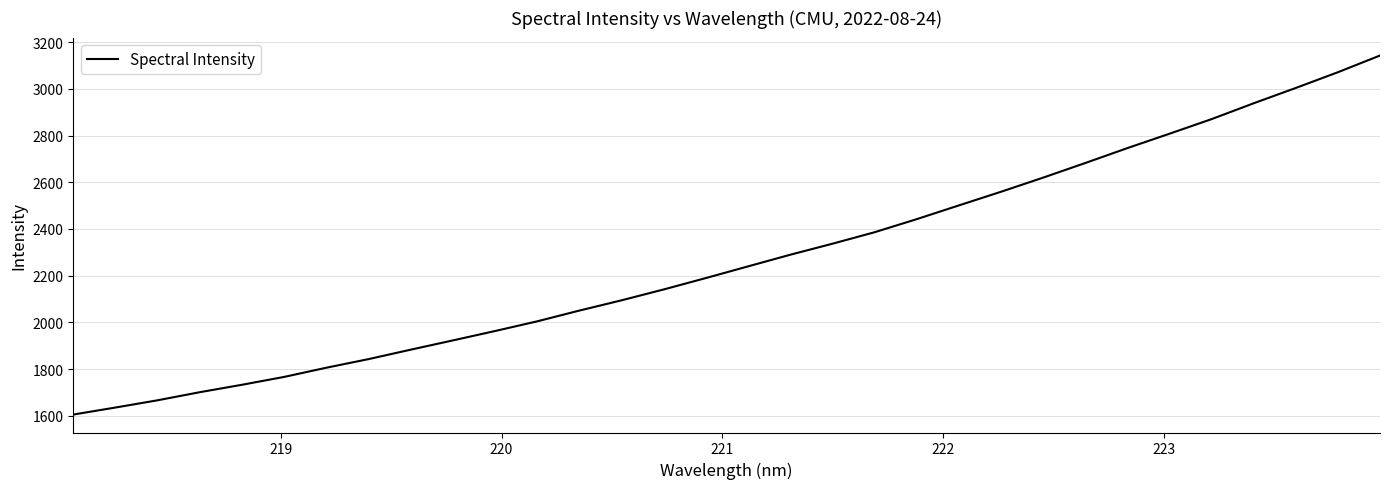

What is the smallest value displayed?

1604.9